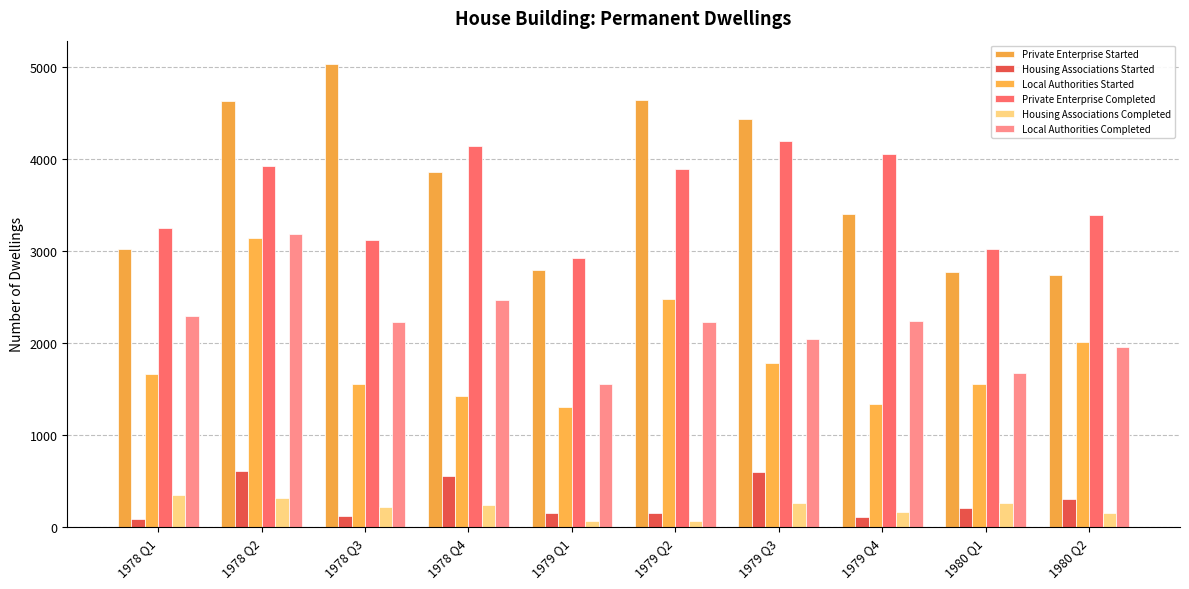

What is the difference between the highest and lowest values at 1979 Q4?

3950